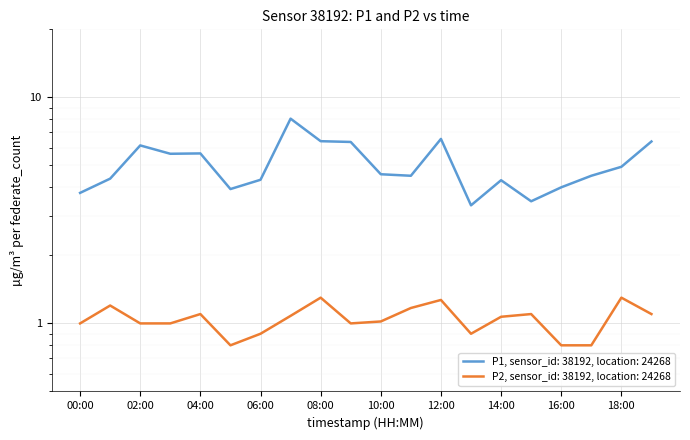

Which series has the largest total across all categories?

P1